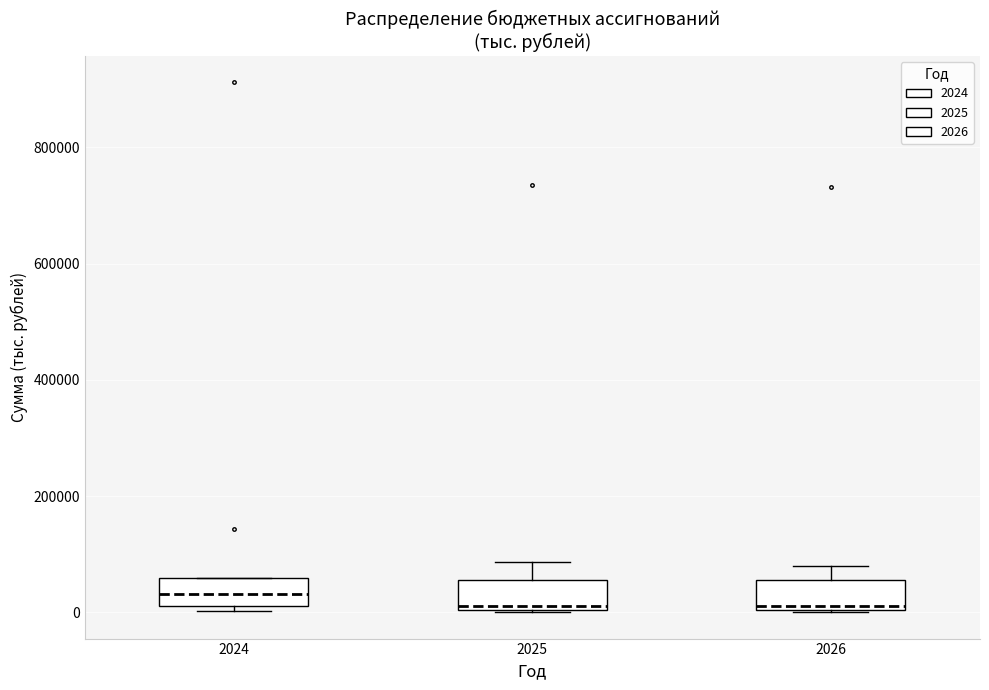

Reading left to right, transcribe this box plot: for each box, give where its median line is, the range the box spans, and where its two whiskers end, as read against the y-axis. The values are not printed on the chart, so give them approximately, as read against the axis.

2024: median 40000, box 20000 to 60000, whiskers 0 to 60000
2025: median 20000, box 0 to 60000, whiskers 0 to 80000
2026: median 20000, box 0 to 60000, whiskers 0 to 80000